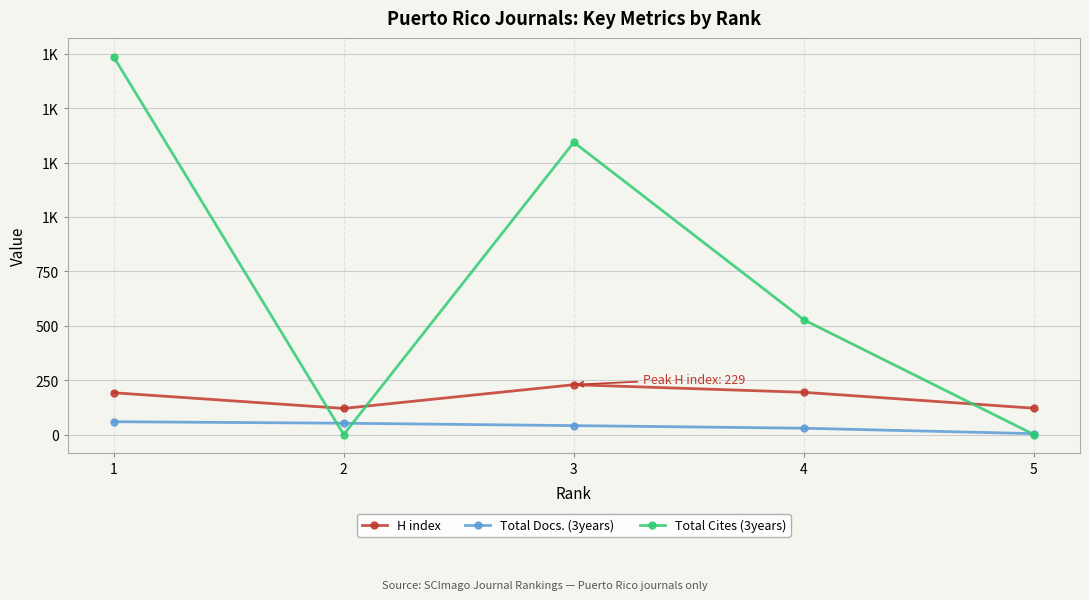

What are all the series names shown in the legend?

H index, Total Docs. (3years), Total Cites (3years)